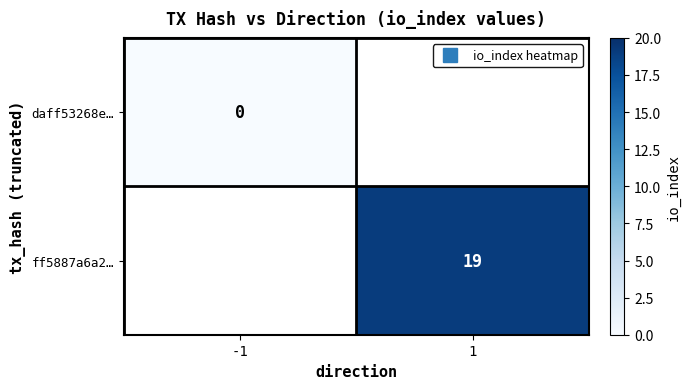

At which category does the chart reach its minimum across all series?

-1